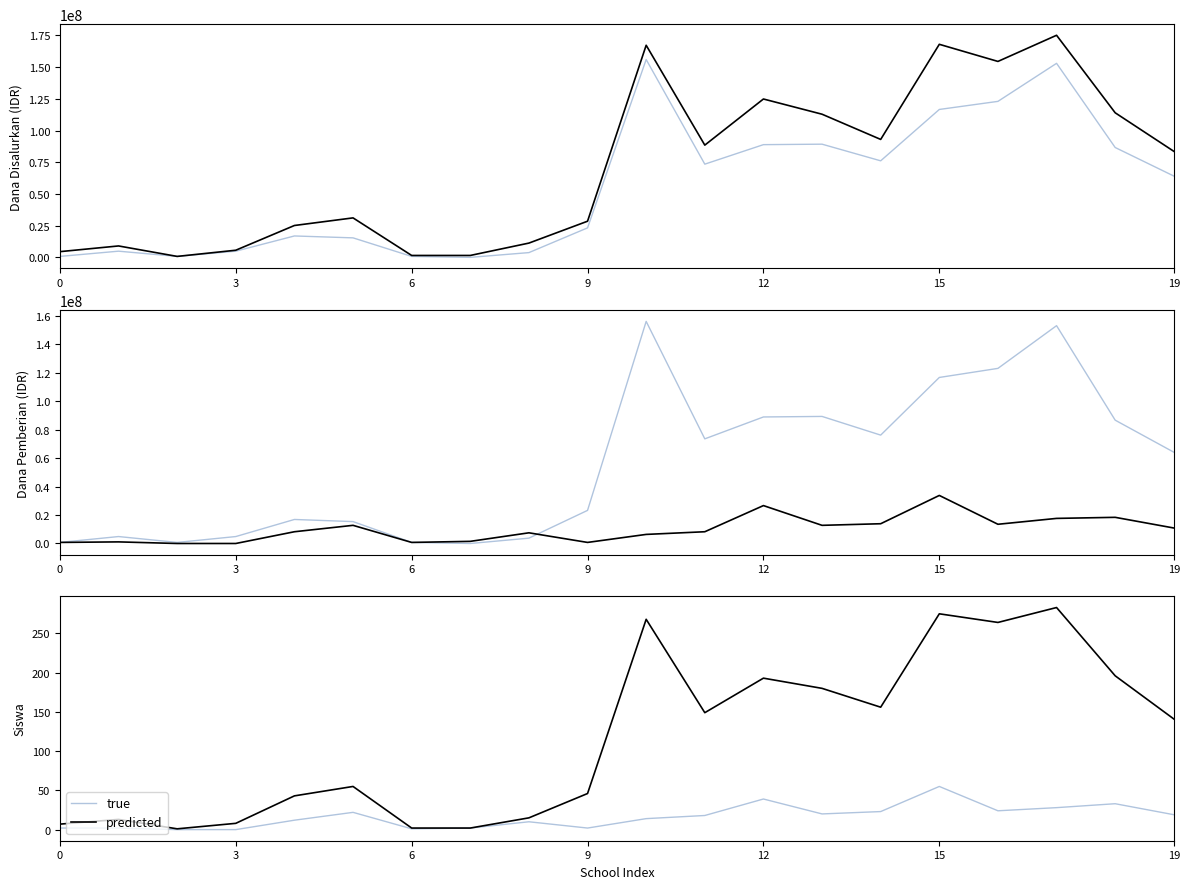

True or false: true and predicted cross at least once.

False